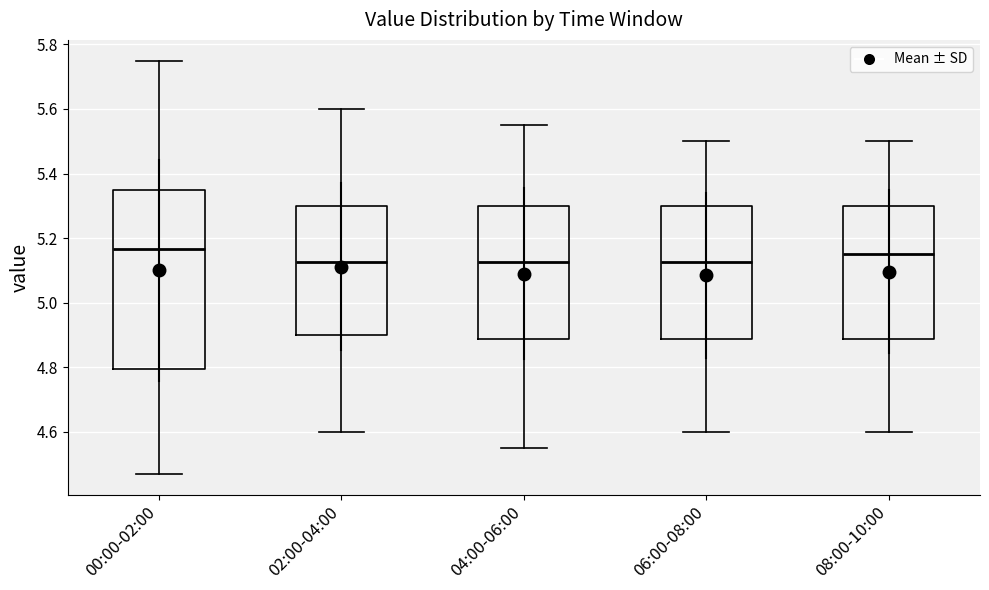

Reading left to right, read every box against the y-axis: the position of its median line, the range the box covers, and the ends of its whiskers. The values are not printed on the chart, so give them approximately, as read against the axis.

00:00-02:00: median 5.16, box 4.80 to 5.36, whiskers 4.48 to 5.76
02:00-04:00: median 5.12, box 4.90 to 5.30, whiskers 4.60 to 5.60
04:00-06:00: median 5.12, box 4.88 to 5.30, whiskers 4.56 to 5.56
06:00-08:00: median 5.12, box 4.88 to 5.30, whiskers 4.60 to 5.50
08:00-10:00: median 5.16, box 4.88 to 5.30, whiskers 4.60 to 5.50